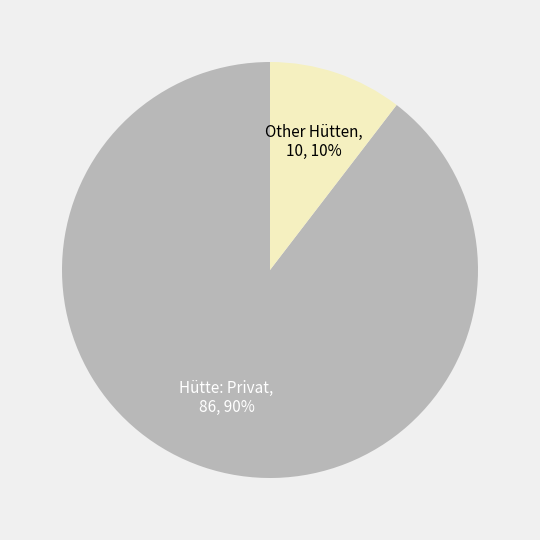

To the nearest percent, what is the average slice percentage?

50%